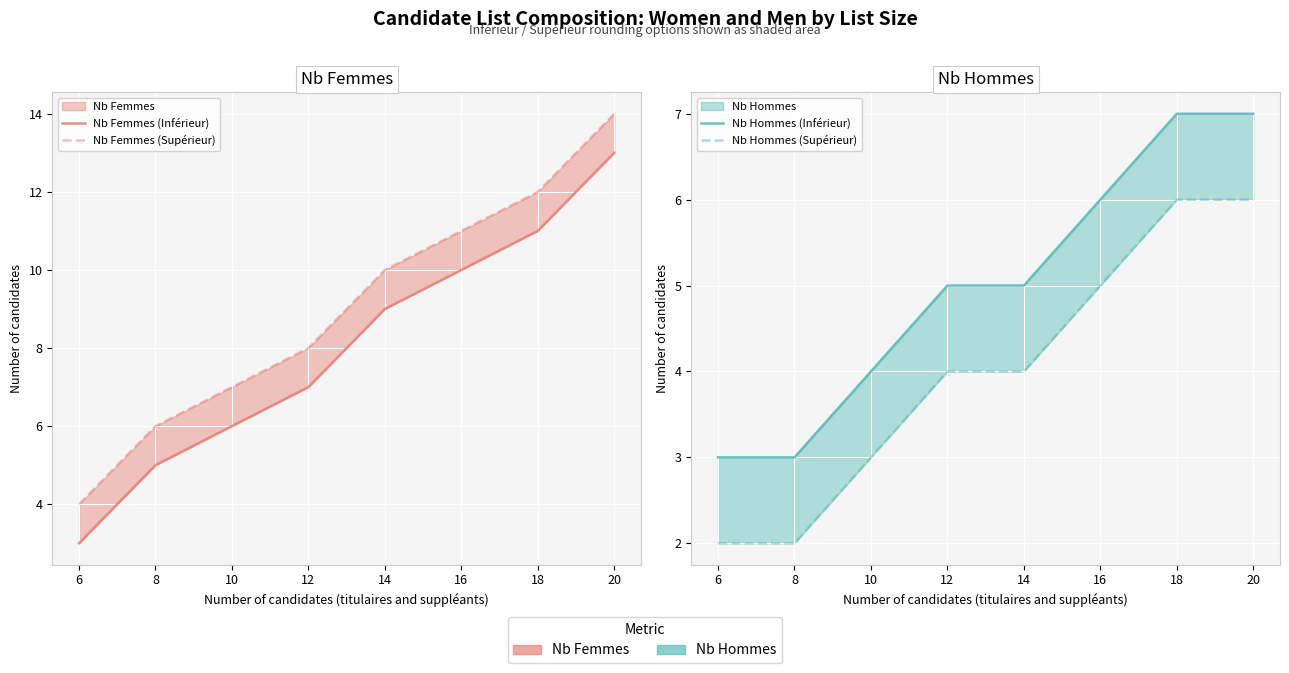

Is the value of Nb Hommes (Inférieur) at 14 greater than the value of Nb Femmes (Inférieur) at 12?

No